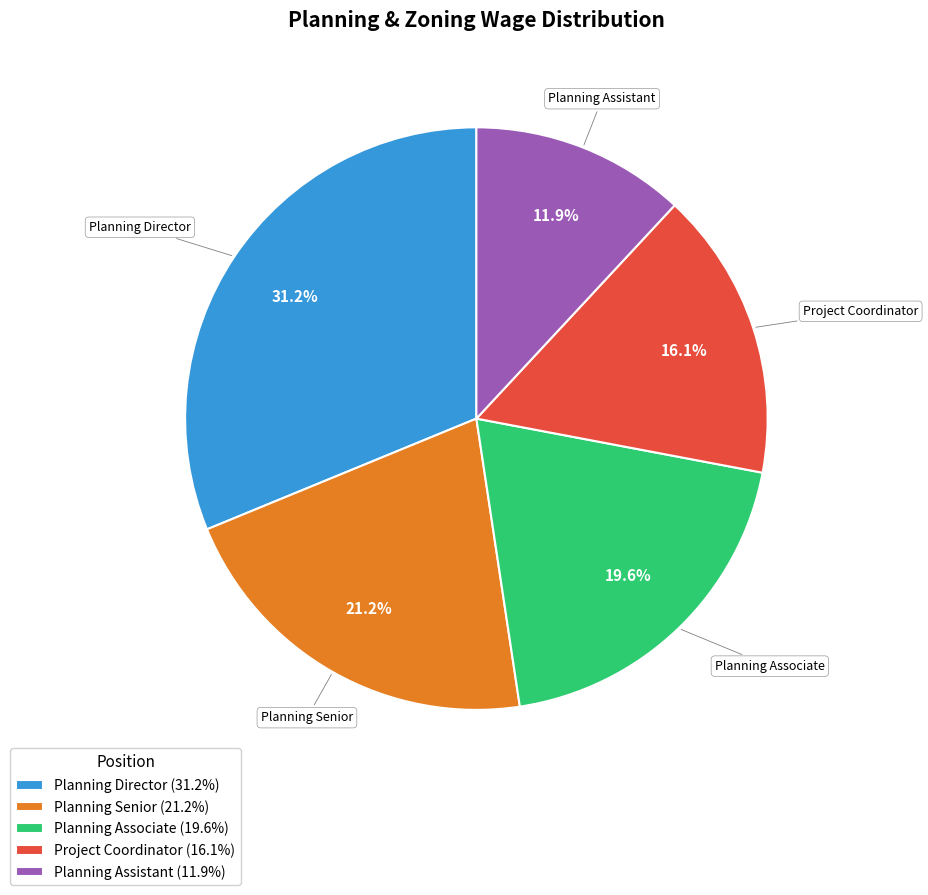

Does Planning Senior represent more than half of the total?

No